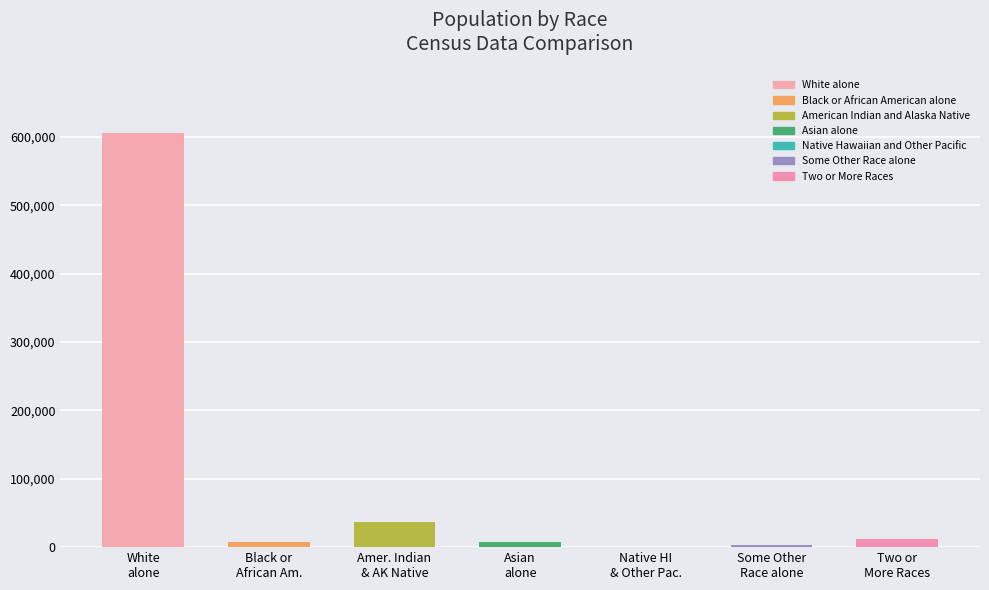

What is the sum of all values?

672591